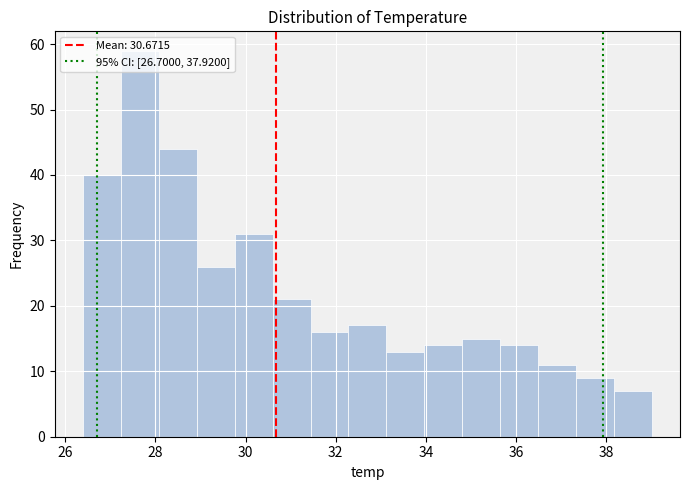

Reading left to right, transcribe this chart: for each bar, give the range it covers on the x-axis and its height. Neither the bar edges nor the heights are printed on the chart, so give them approximately, as read against the axes.

26.40 to 27.24: 40
27.24 to 28.08: 59
28.08 to 28.92: 44
28.92 to 29.76: 26
29.76 to 30.60: 31
30.60 to 31.44: 21
31.44 to 32.28: 16
32.28 to 33.12: 17
33.12 to 33.96: 13
33.96 to 34.80: 14
34.80 to 35.64: 15
35.64 to 36.48: 14
36.48 to 37.32: 11
37.32 to 38.16: 9
38.16 to 39.00: 7